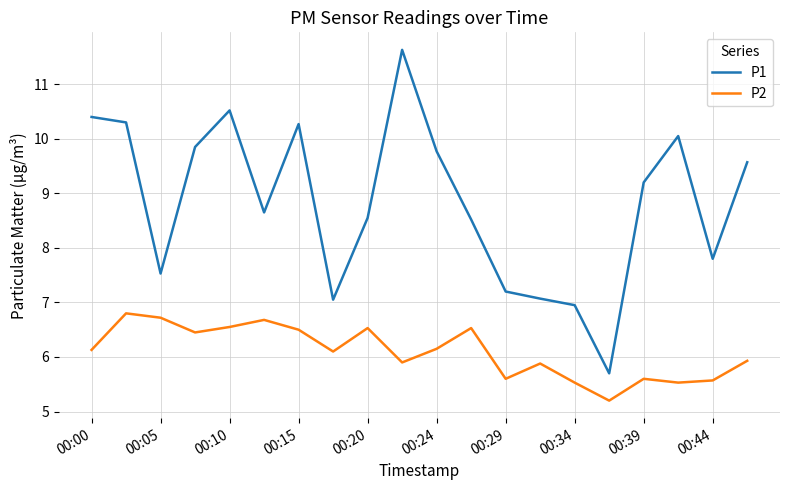

True or false: P1 and P2 intersect in this chart.

False